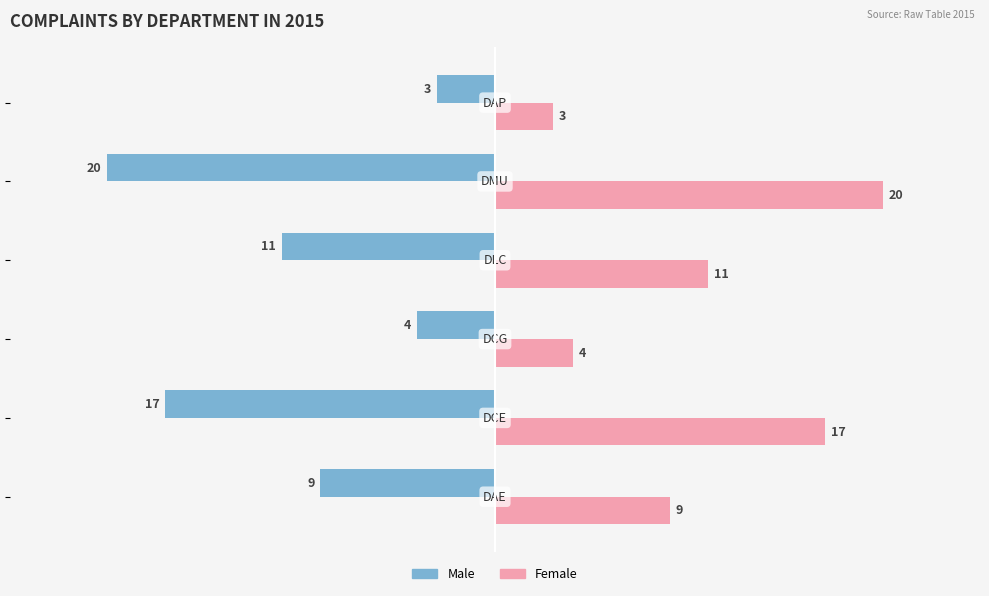

What is the difference between the maximum and second lowest values in the Male series?

14